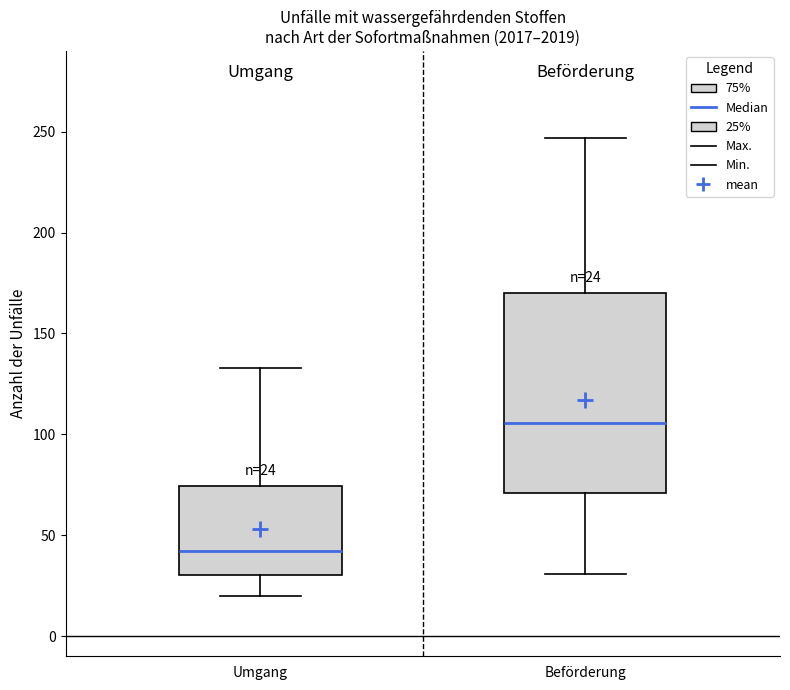

Which box has the highest median line?

Beförderung